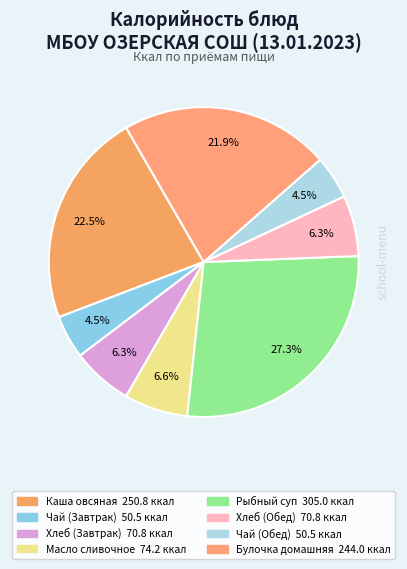

How many segments does this pie chart have?

8